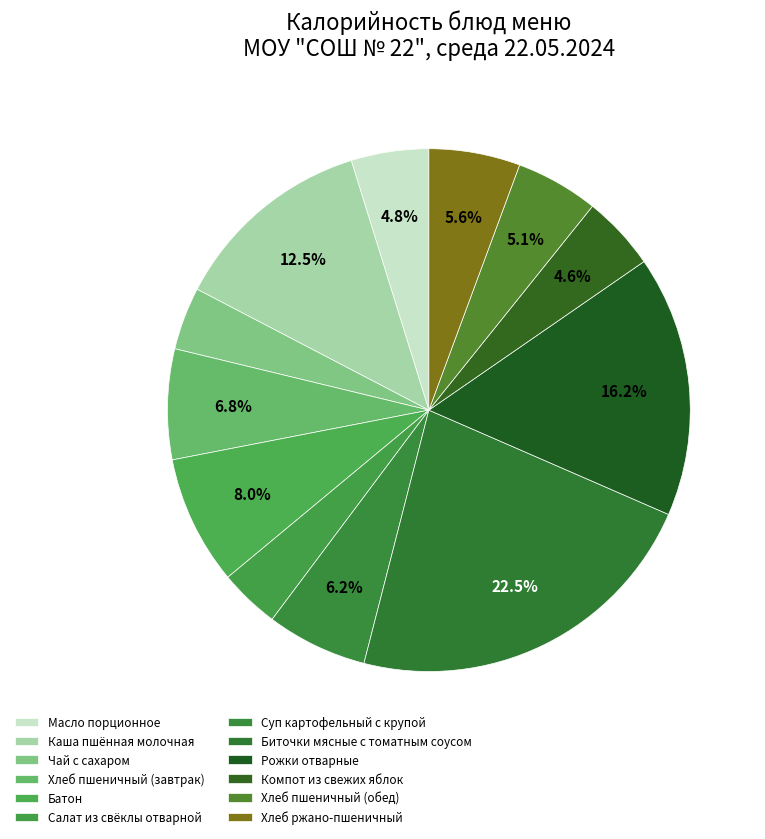

Does Чай с сахаром represent more than half of the total?

No